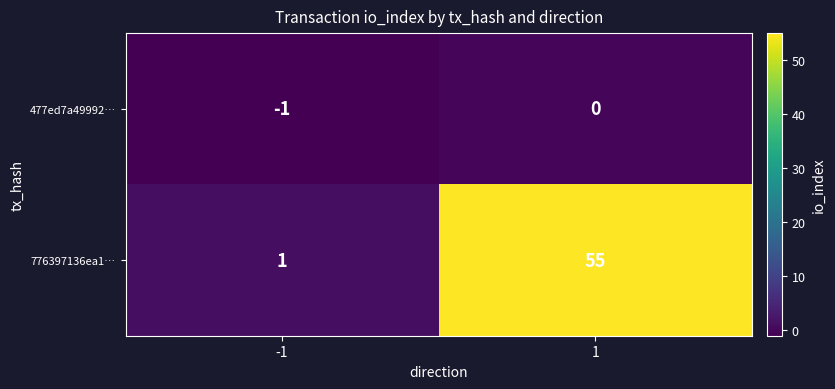

Reading left to right, transcribe all the data shown in this chart.

477ed7a49992…: -1=-1	1=0
776397136ea1…: -1=1	1=55